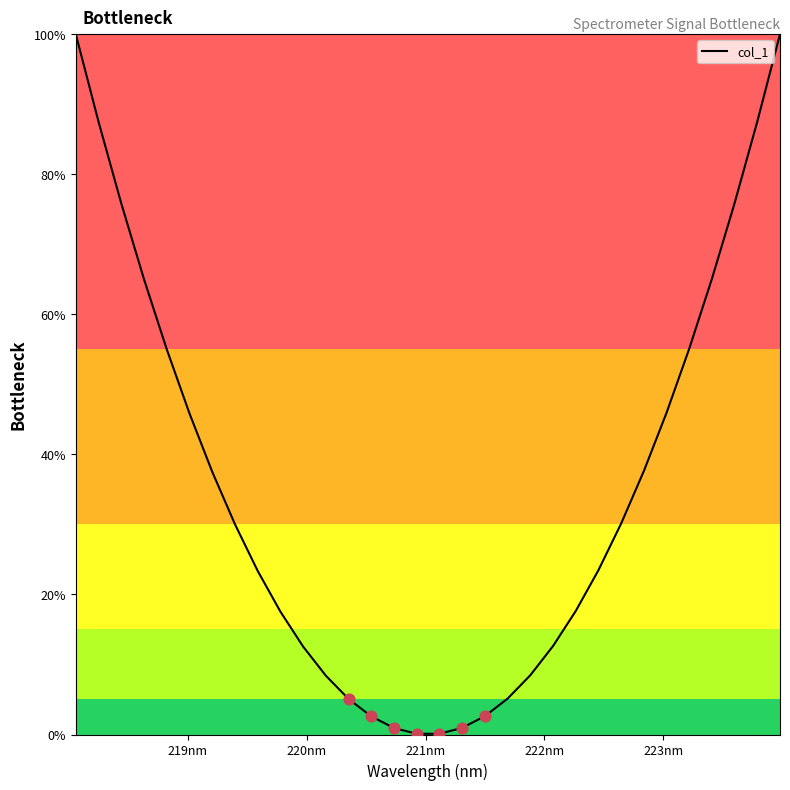

What is the maximum value shown in the chart?

100.0